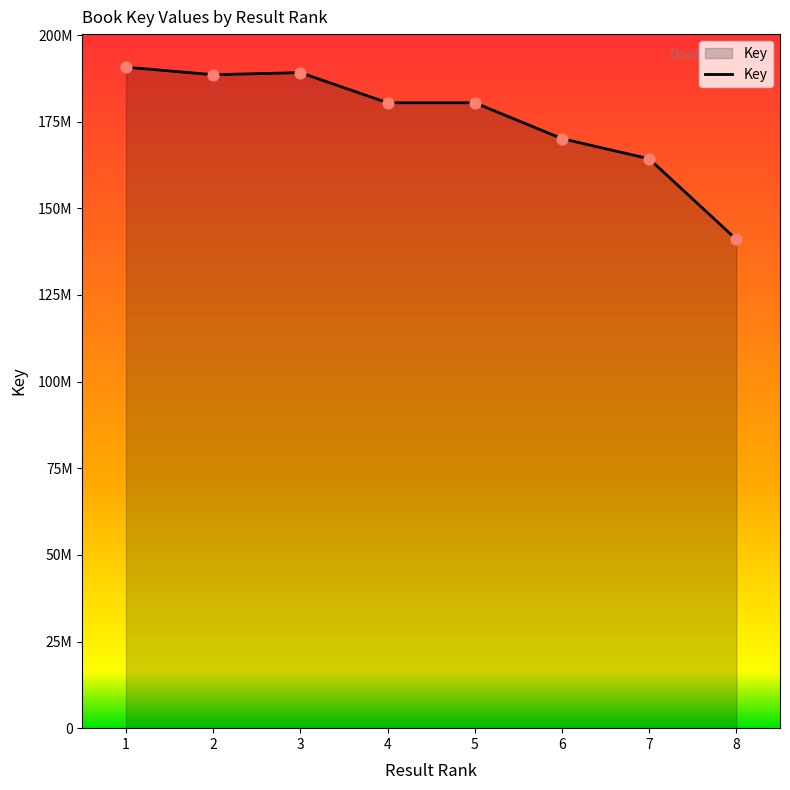

What is the change in value from 2 to 4?

-8093676